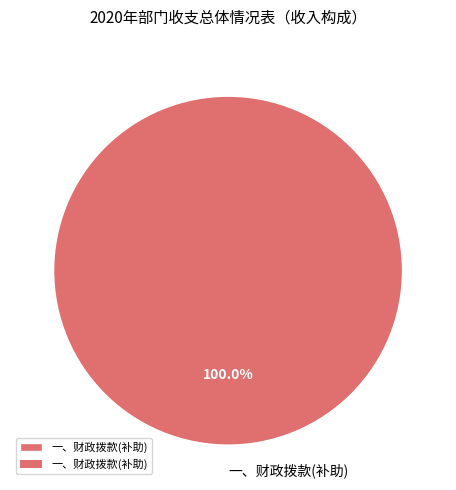

Rank the categories by value from lowest to highest.

一、财政拨款(补助)